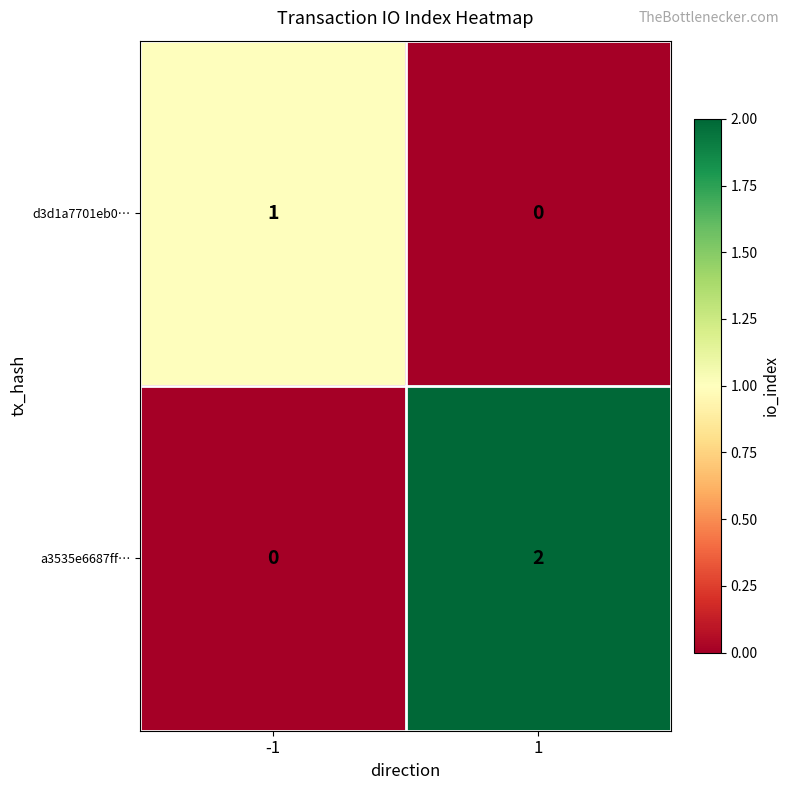

Is it true that a3535e6687ff… equals 0 at -1?

True